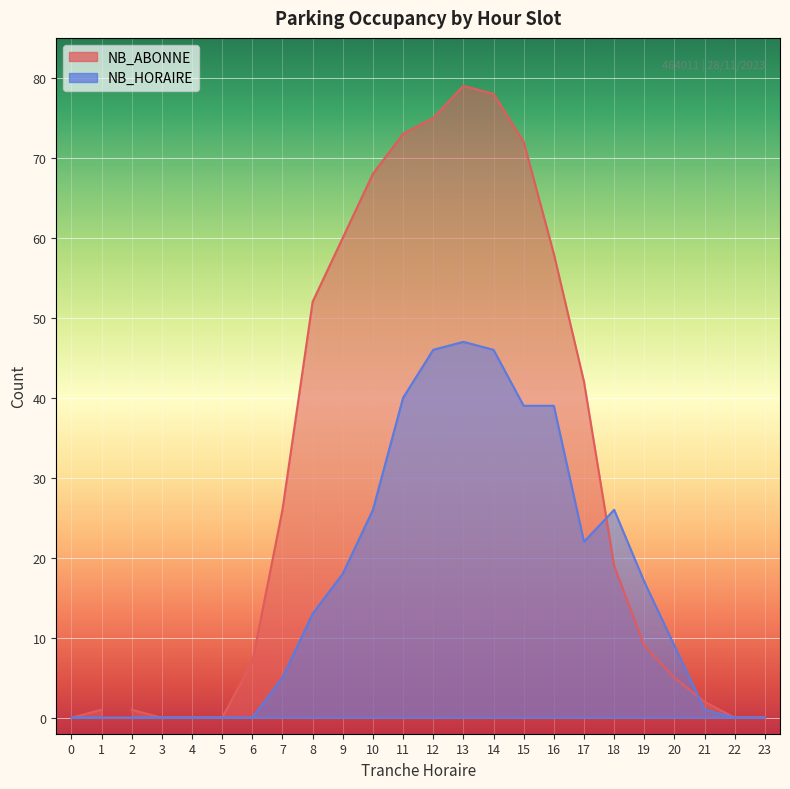

What is the sum of all NB_HORAIRE values?

394